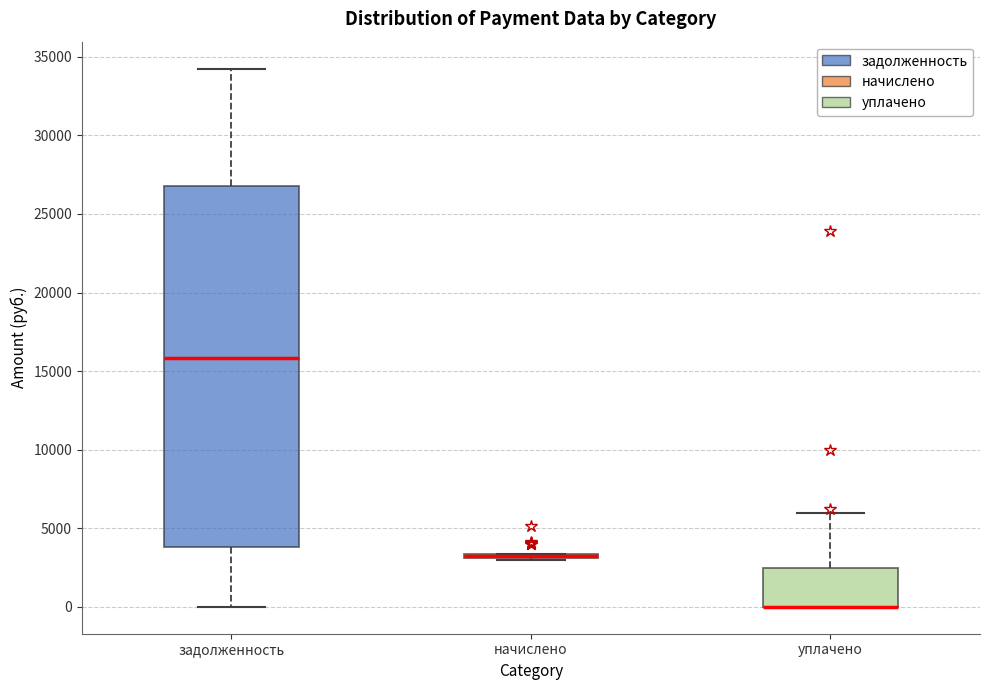

Comparing the boxes themselves (not the whiskers), which one is the tallest?

задолженность